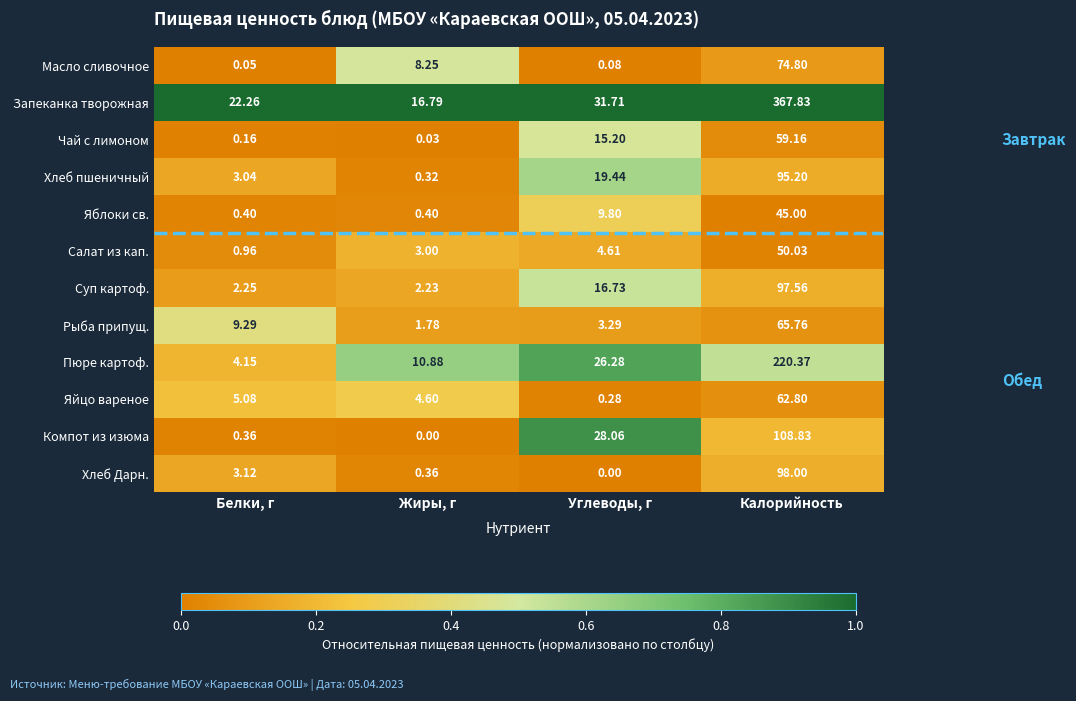

List the labels in order of Хлеб пшеничный value, largest first.

Калорийность, Углеводы, г, Белки, г, Жиры, г